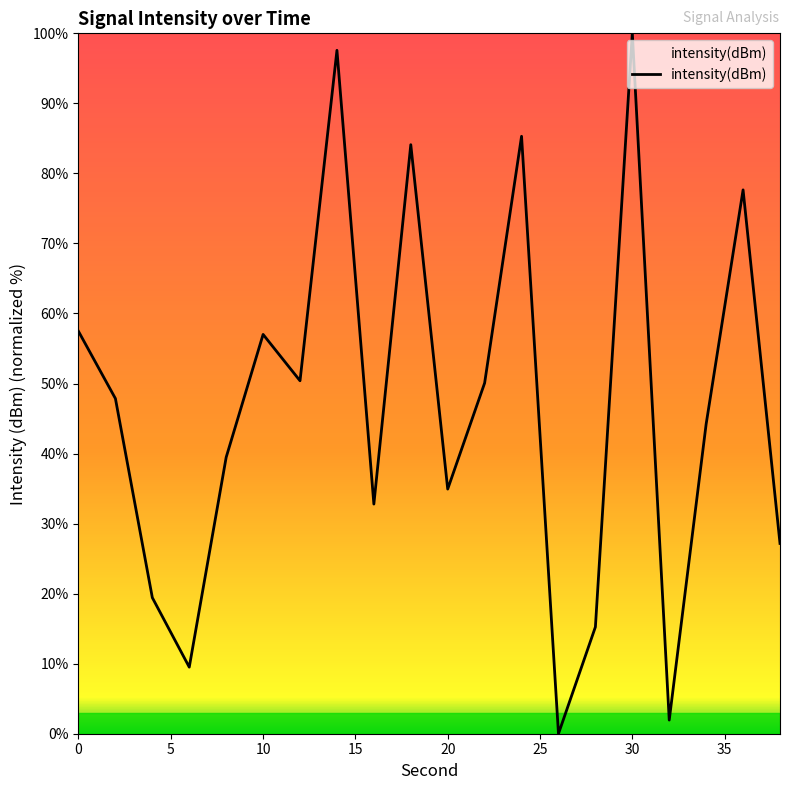

What is the greatest value displayed?

100.0